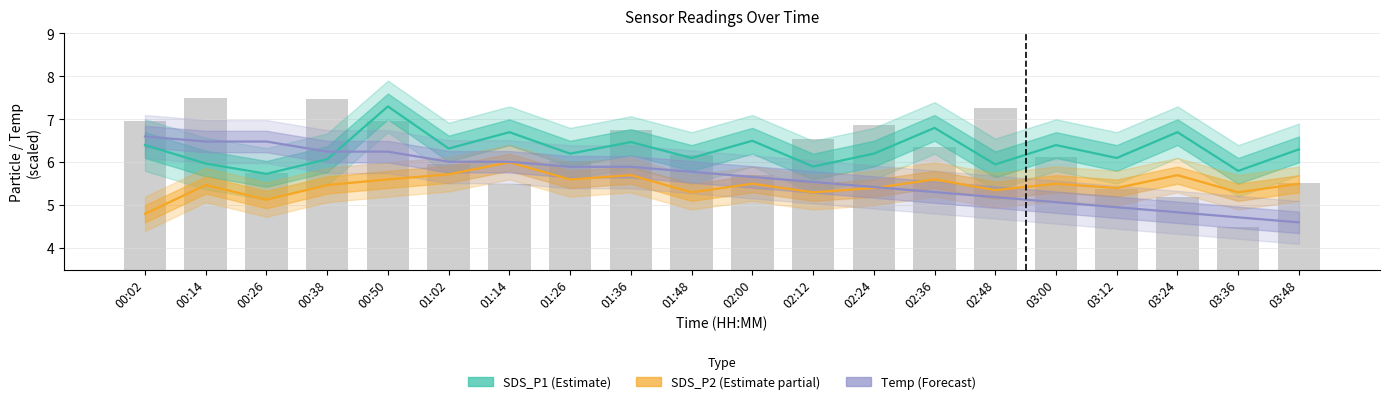

How many categories are shown in the chart?

20